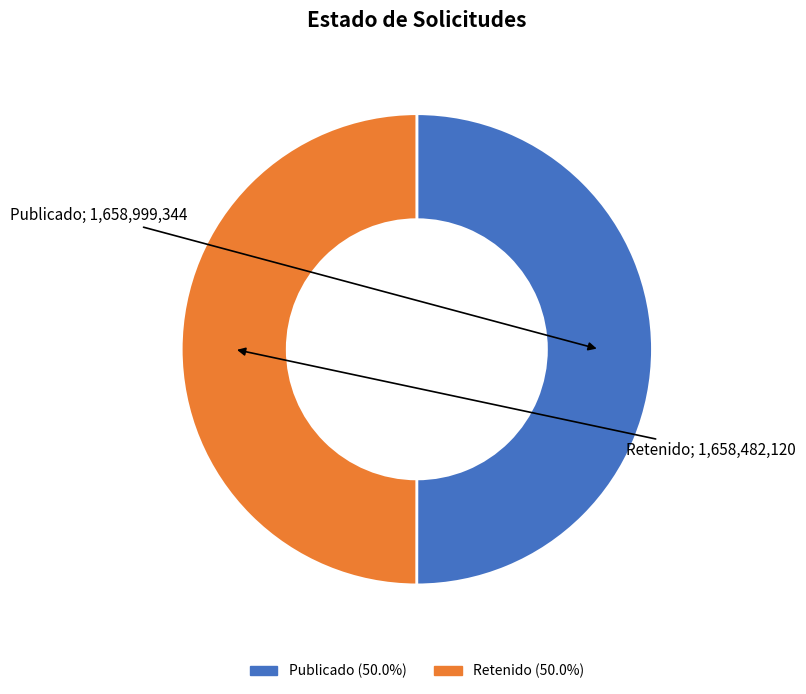

Count the number of slices in the pie.

2